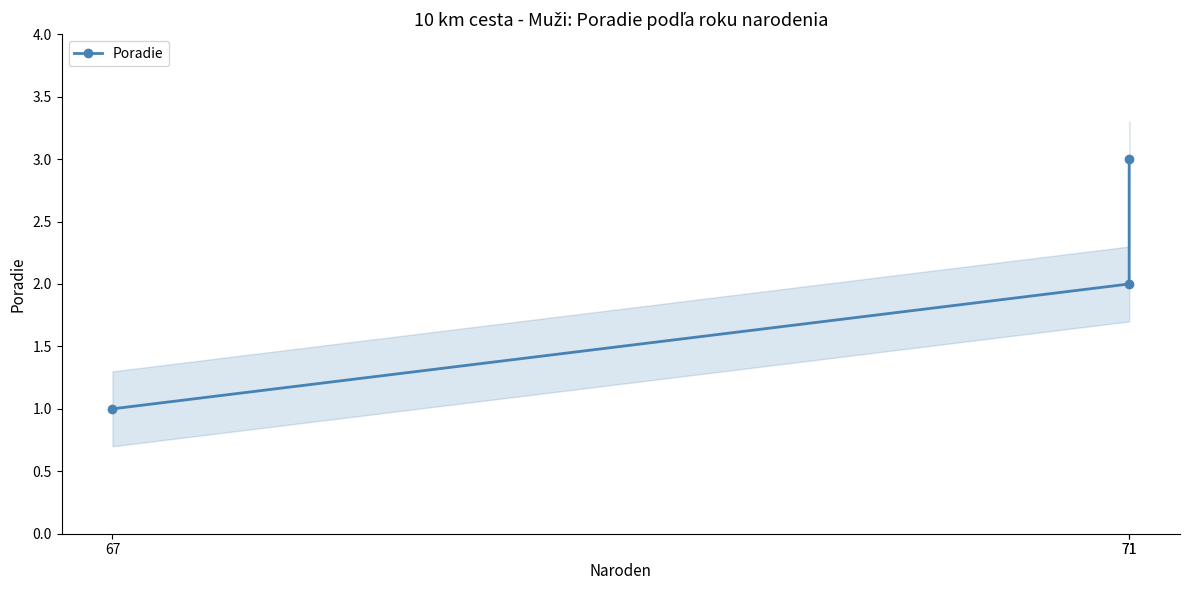

How many lines are shown in the chart?

1